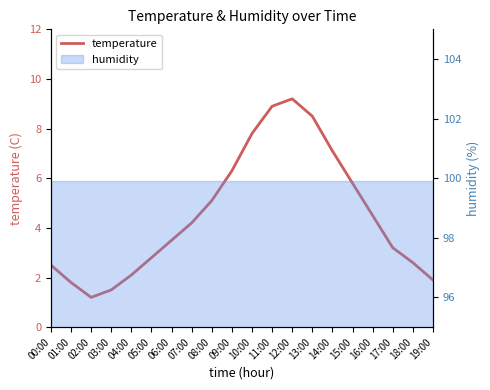

What is the label of the 1st point from the right?

19:00